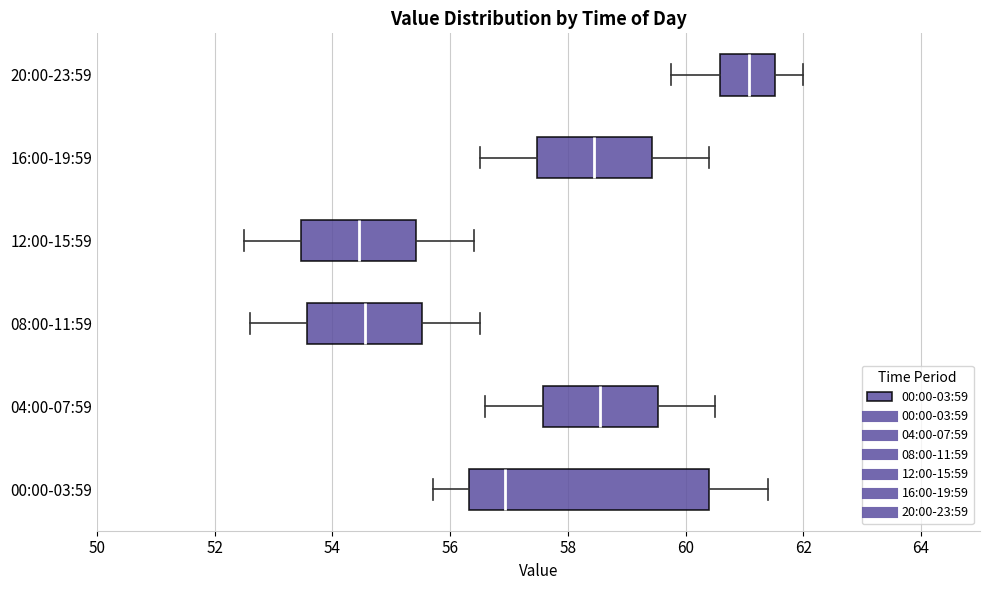

Comparing the boxes themselves (not the whiskers), which one is the widest?

00:00-03:59